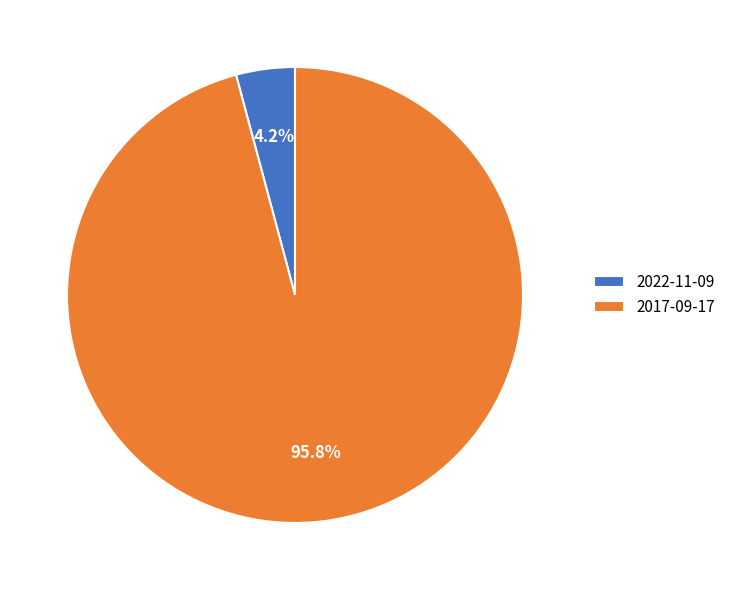

To the nearest percent, what is the difference between the largest and smallest slice percentages?

92%